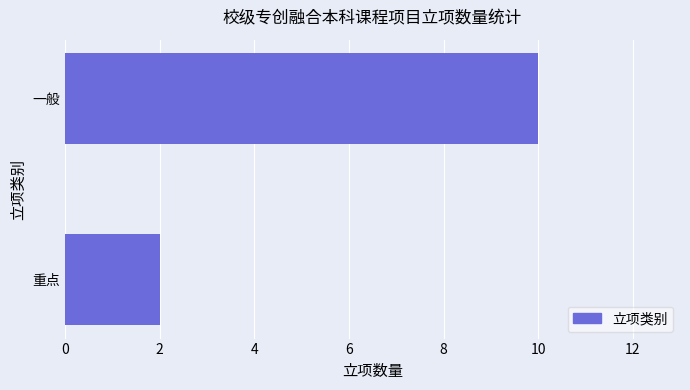

How many values are below 10?

1